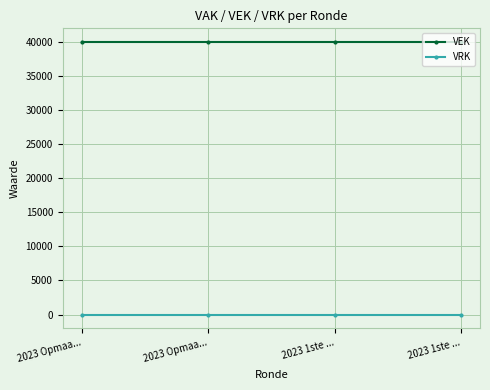

What is the average value of the VEK series?

40000